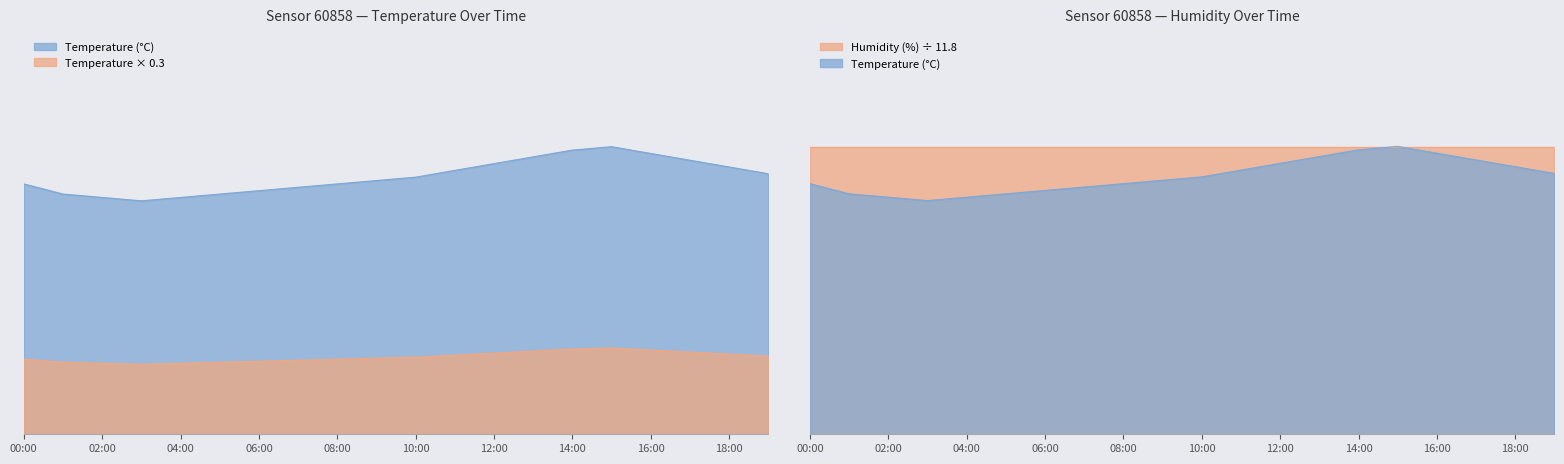

How many categories are shown in the chart?

20